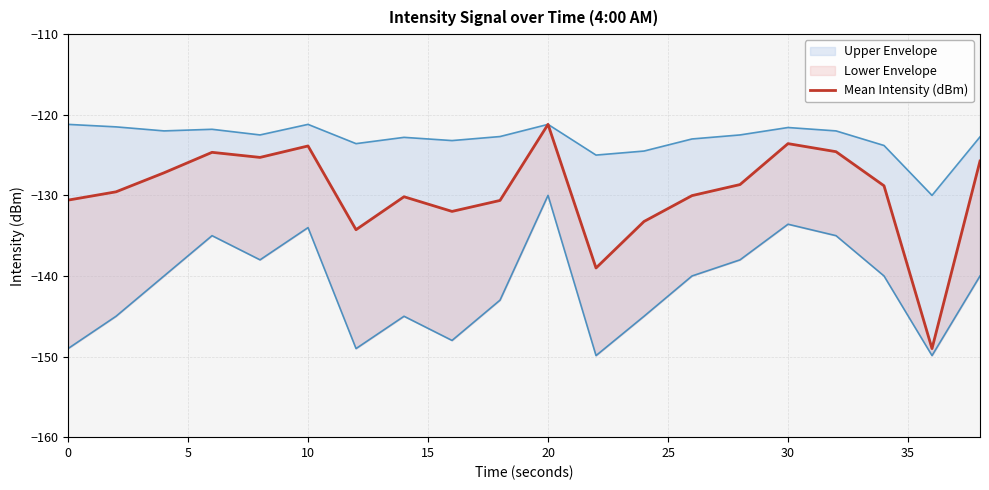

What is the sum of all values?

-2592.1